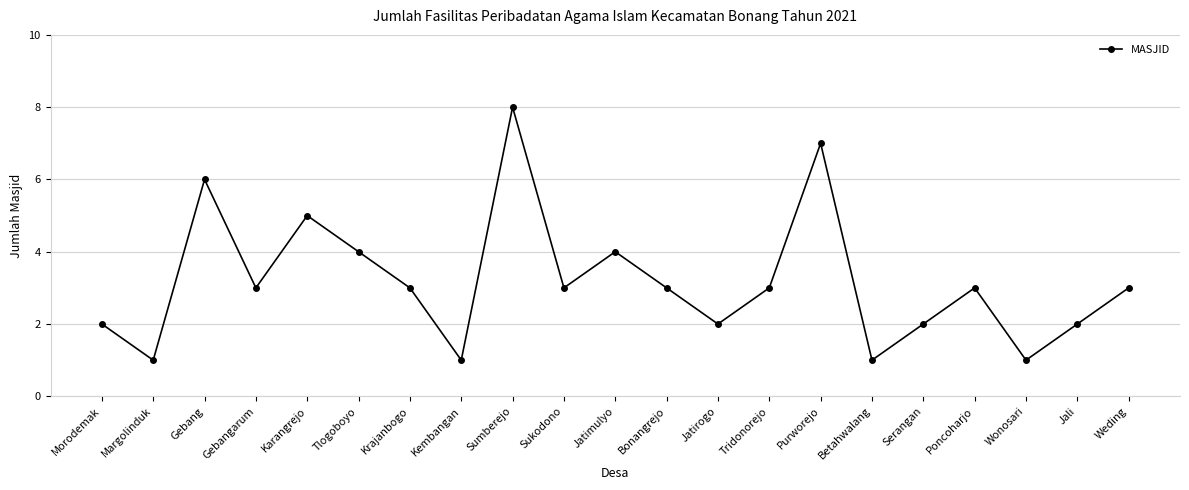

What is the difference between the maximum and minimum values?

7